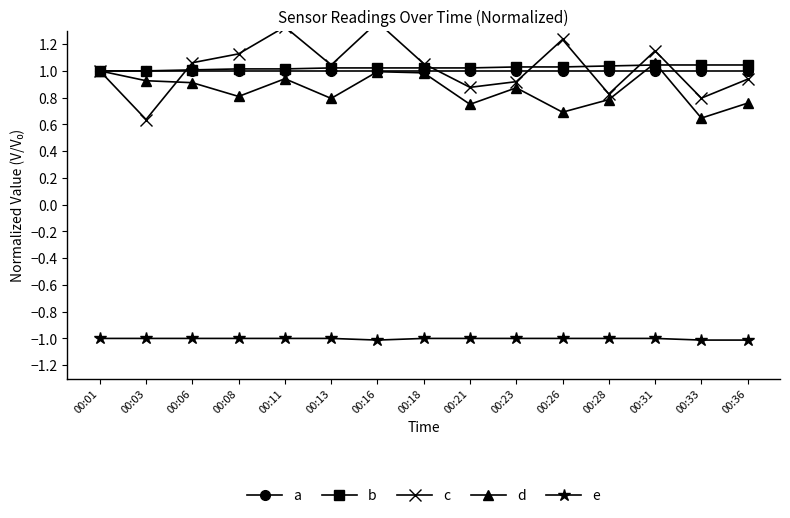

Which series has the largest total across all categories?

c